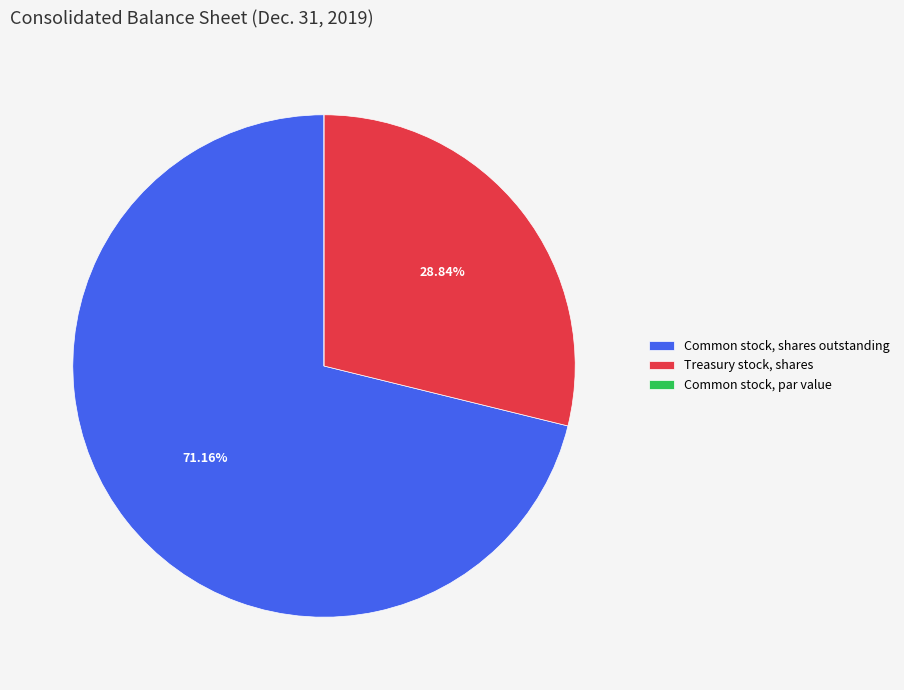

Which category accounts for the majority?

Common stock, shares outstanding